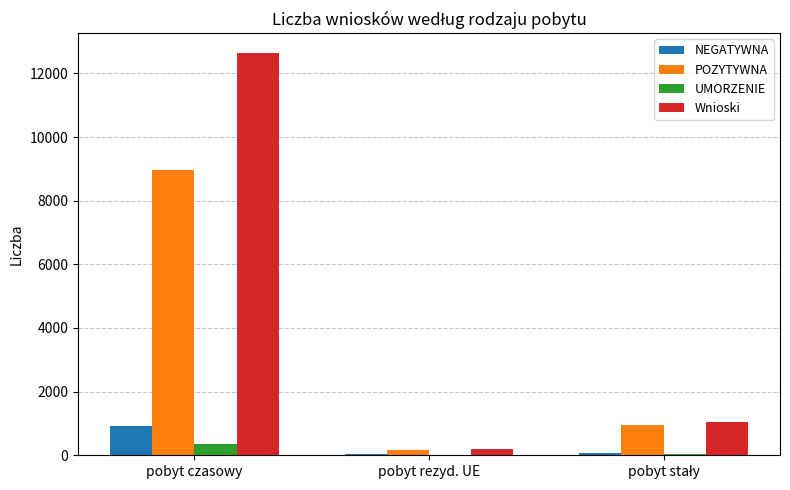

Is the value of NEGATYWNA at pobyt czasowy greater than the value of Wnioski at pobyt rezyd. UE?

Yes